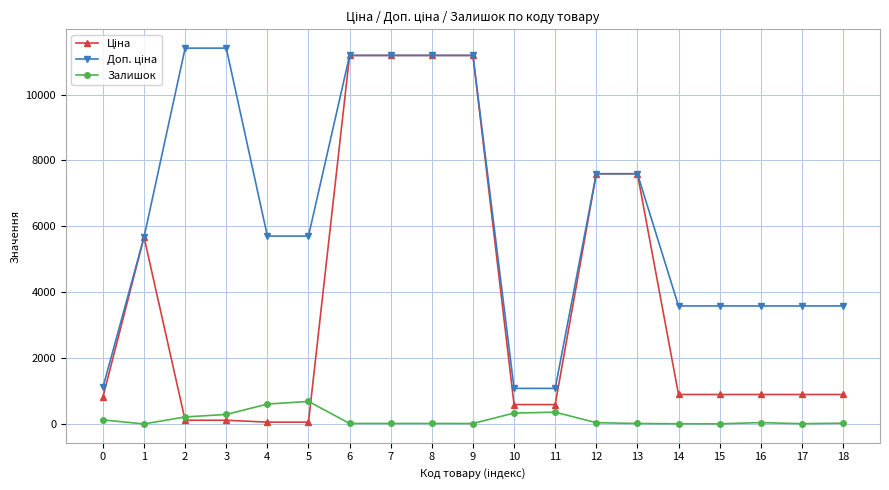

What is the maximum value shown in the chart?

11410.0